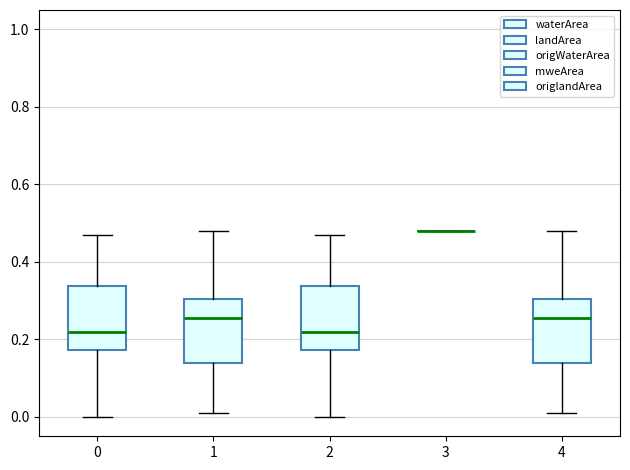

Where is the upper edge of the box at x = 4 on the y-axis? The values are not printed on the chart, so give them approximately, as read against the axis.

0.30